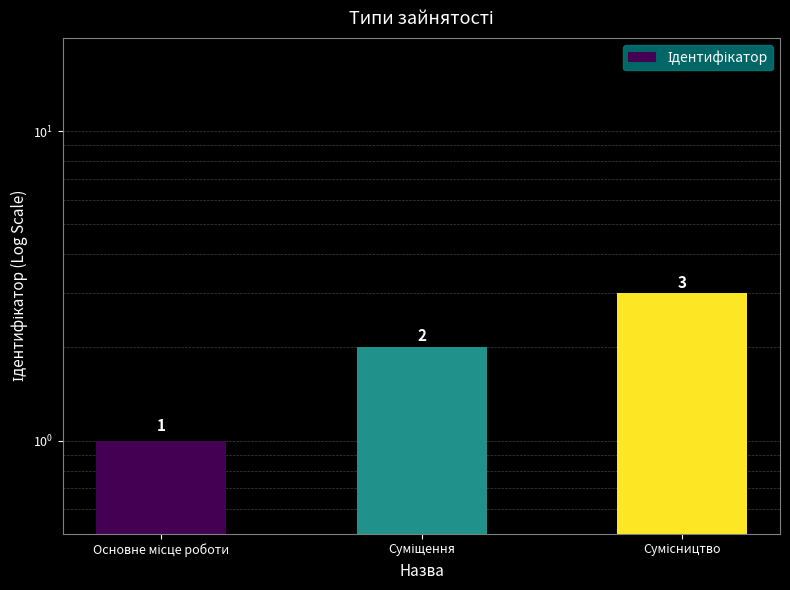

What position from the right is Суміщення?

2